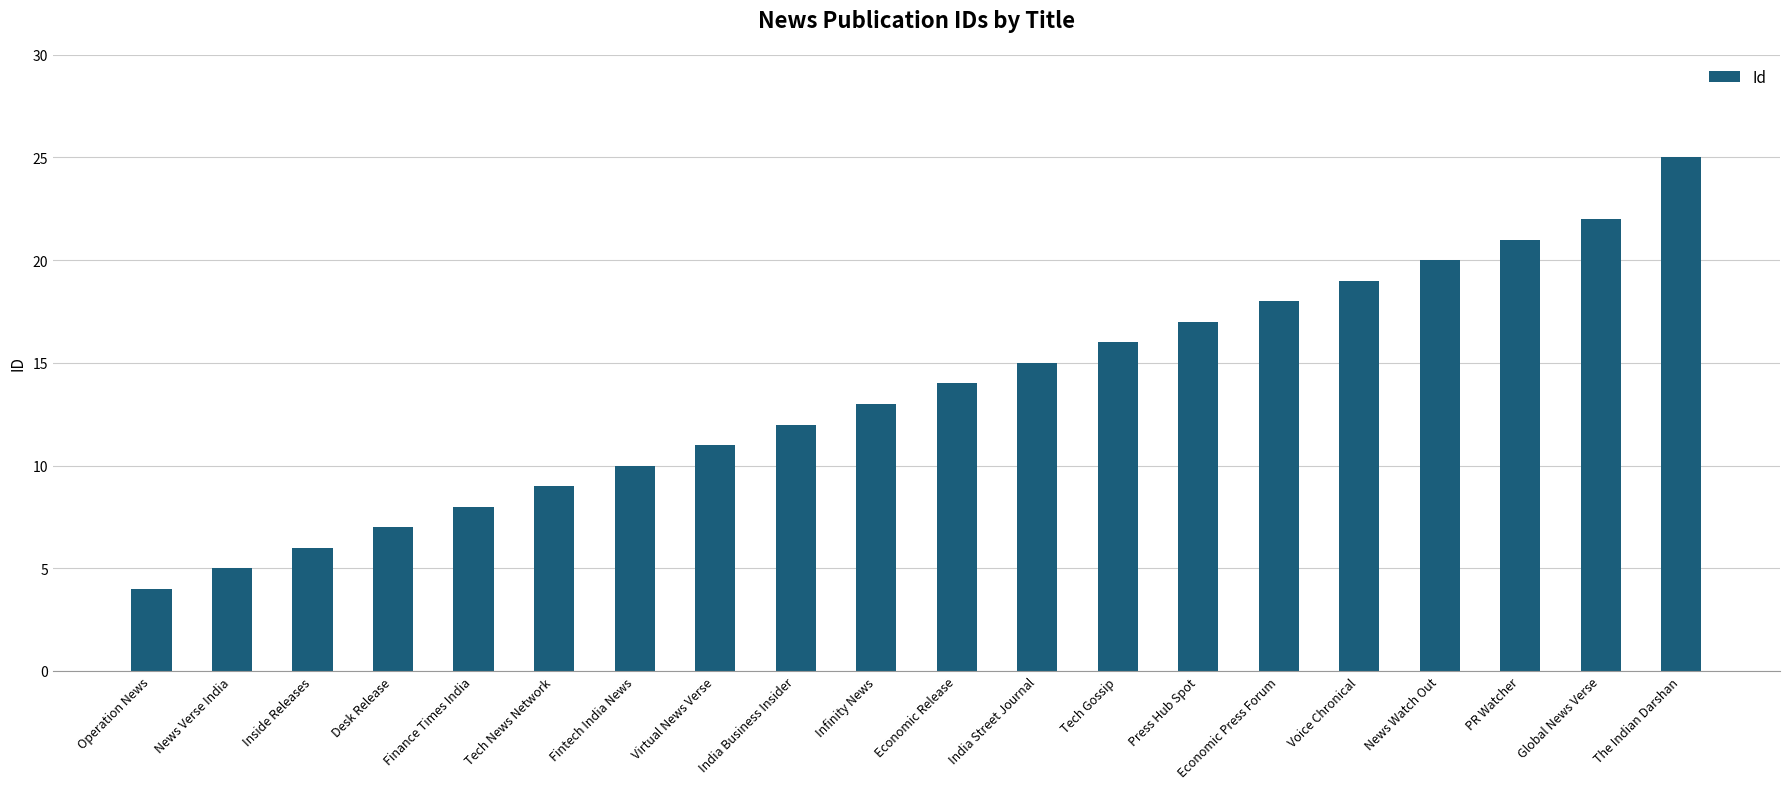

What is the approximate value at Desk Release, to the nearest 5?

5